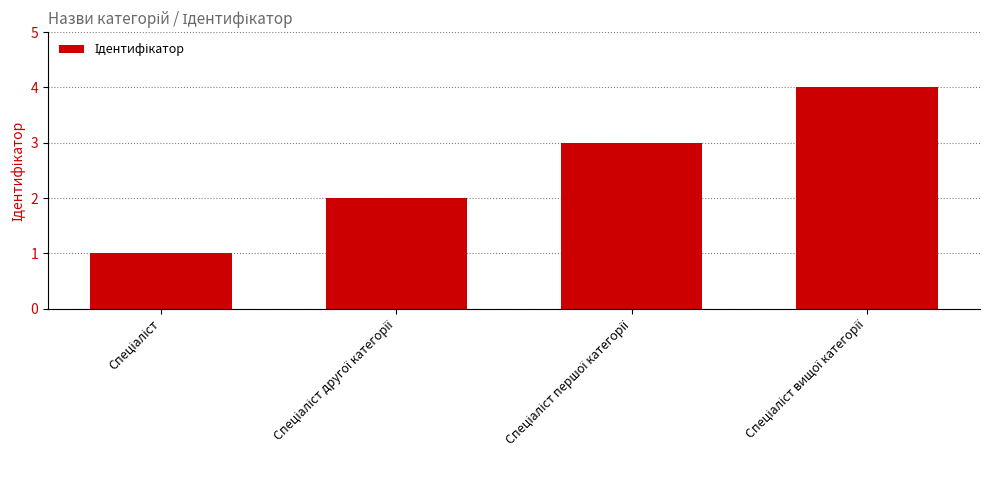

Count the number of categories in the chart.

4